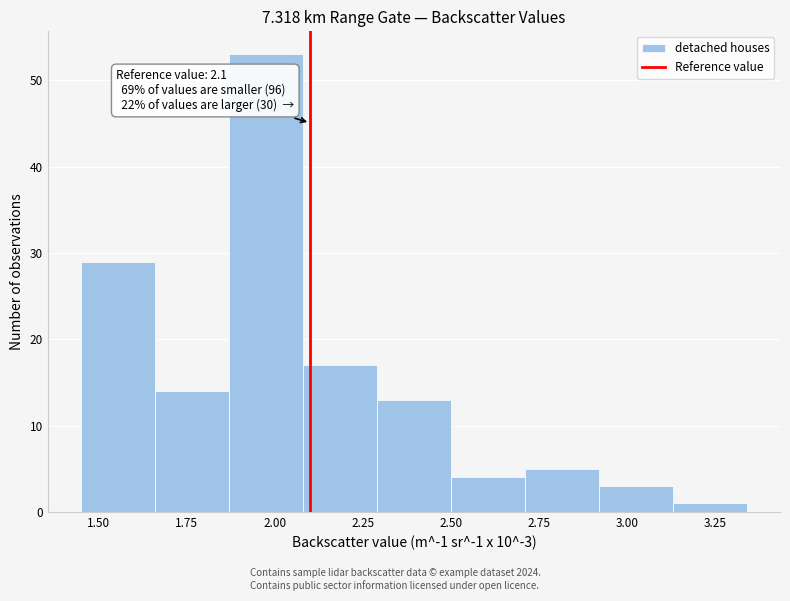

Over which range of the x-axis is the bar tallest?

1.87 to 2.08